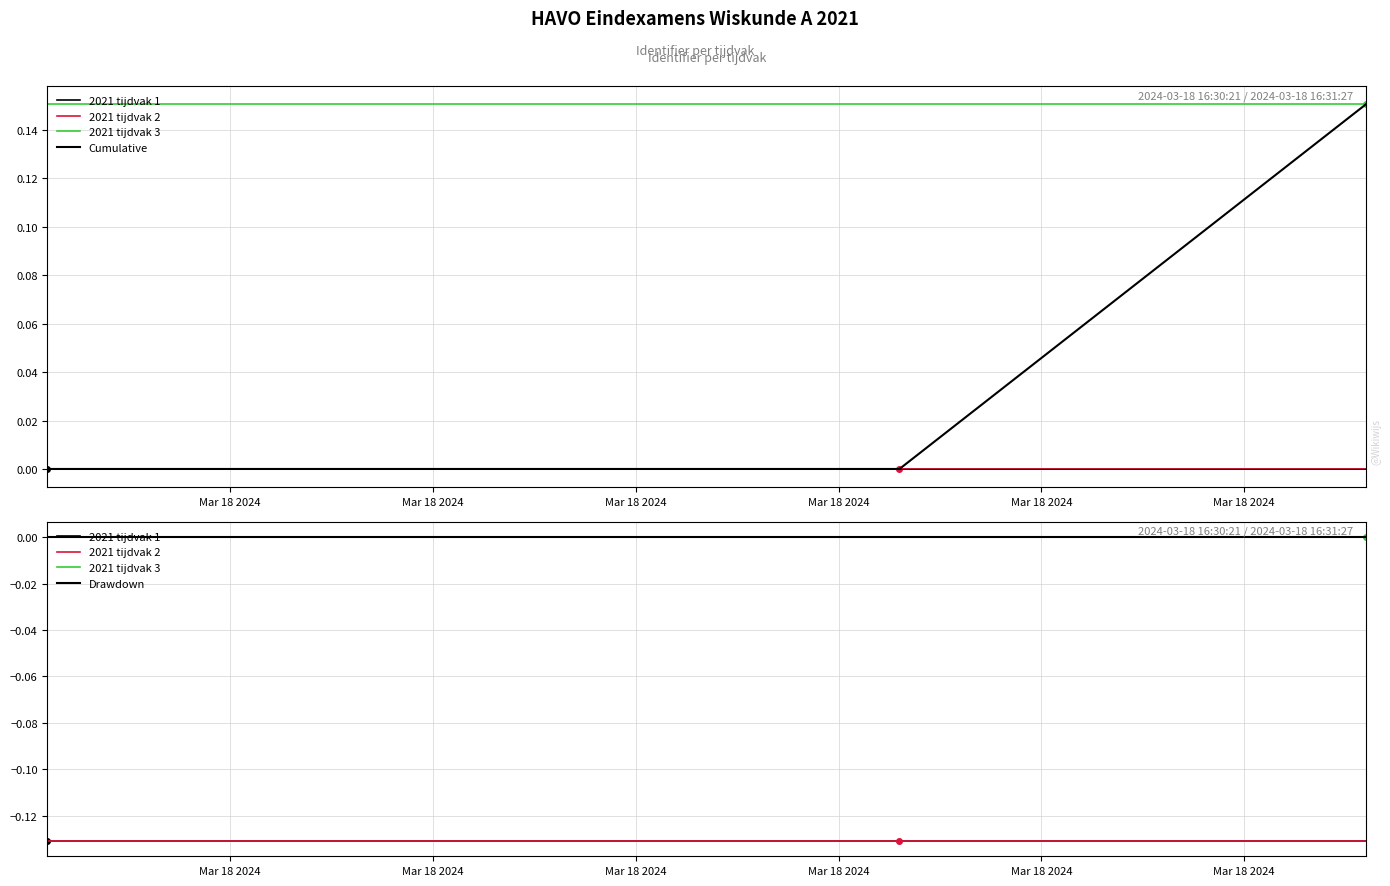

Which series changed the most between Mar 18 2024 and Mar 18 2024?

Cumulative